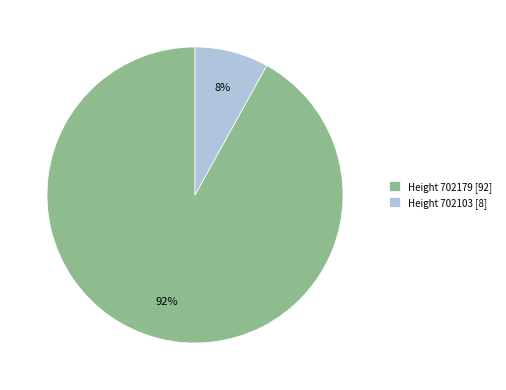

Between Height 702103 [8] and Height 702179 [92], which is larger?

Height 702179 [92]